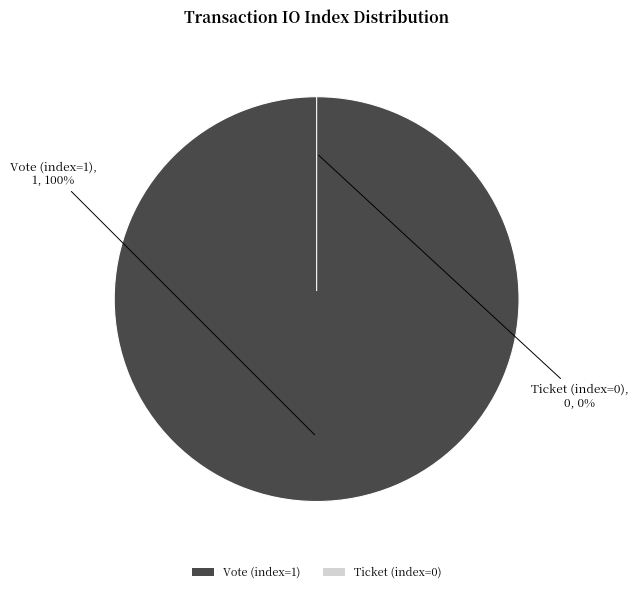

What percentage is the Vote (index=1) slice, to the nearest percent?

100%